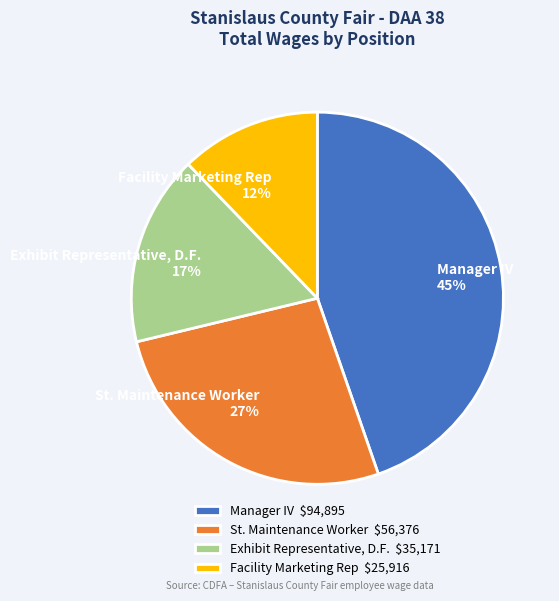

True or false: Facility Marketing Rep accounts for 4% of the total.

False